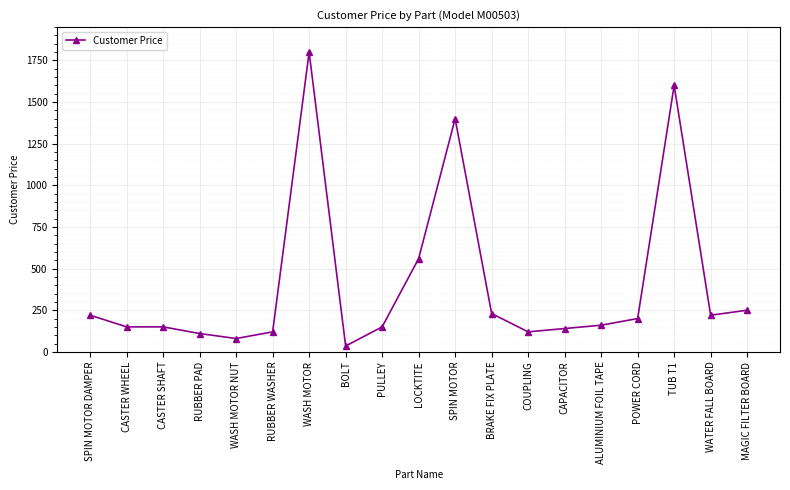

How many data points does each series have?

19